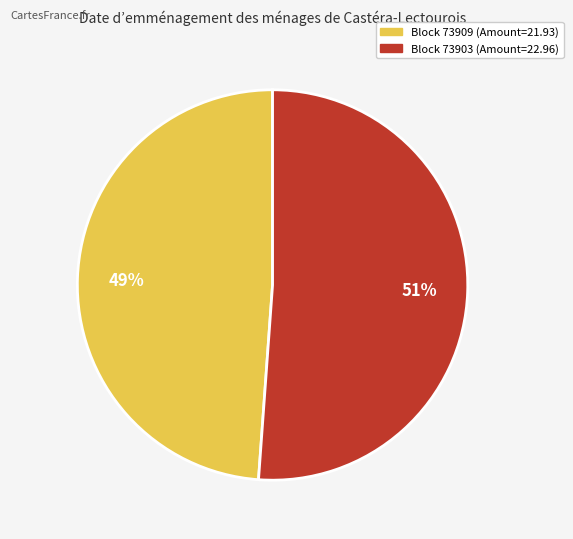

Count the number of slices in the pie.

2